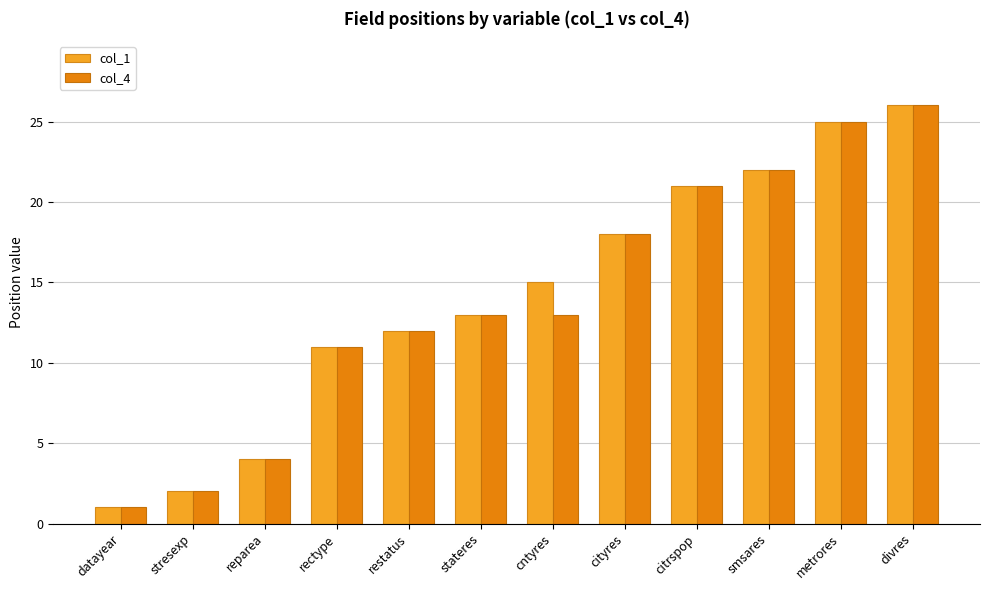

Rank the categories by col_1 value from highest to lowest.

divres, metrores, smsares, citrspop, cityres, cntyres, stateres, restatus, rectype, reparea, stresexp, datayear